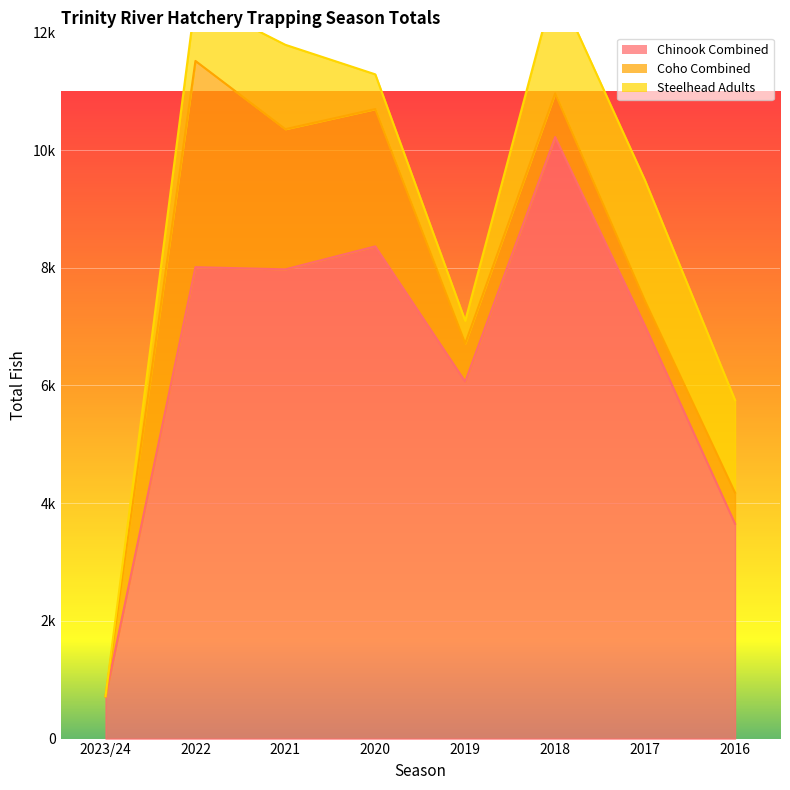

At how many categories does at least one series exceed 2140?

7